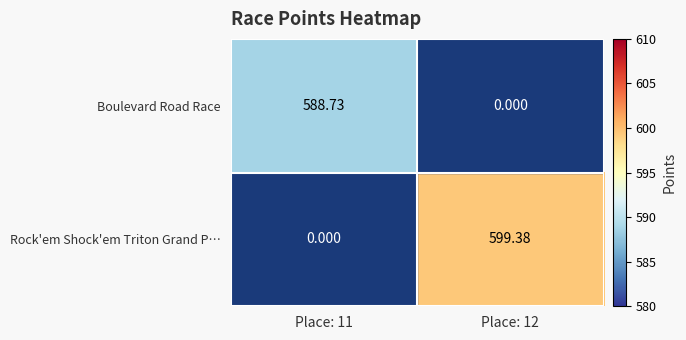

What is the spread (max minus min) of values at Place: 12?

599.4